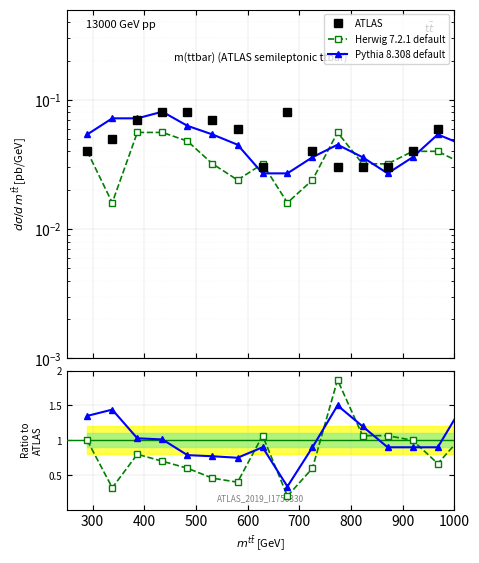

How many interior local peaks does the ATLAS series have?

3